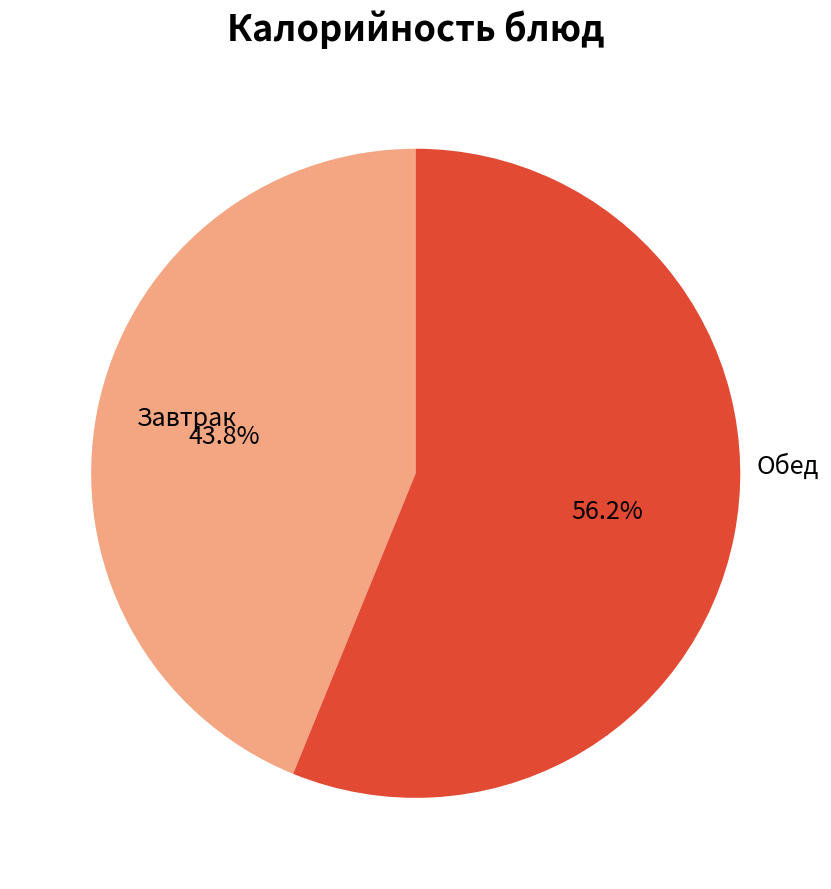

What portion of the pie excludes Обед?

43.8%